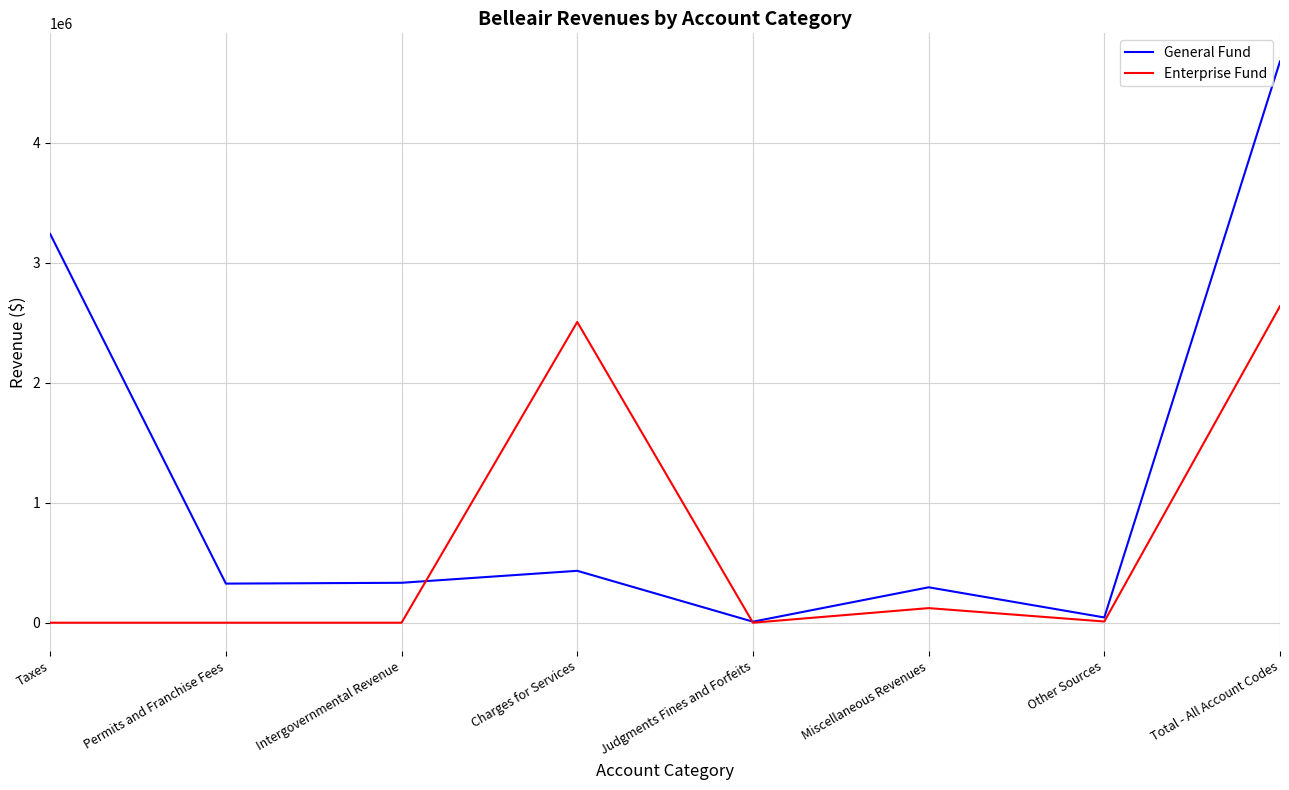

What is the total value across all series at Other Sources?

53895